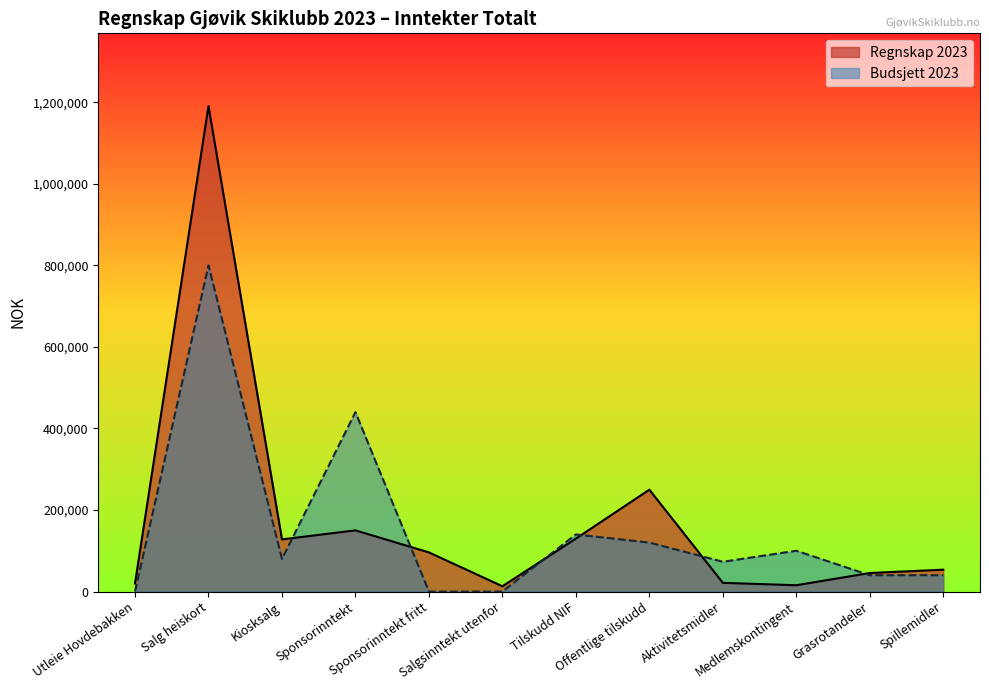

What is the label of the 6th point from the left?

Salgsinntekt utenfor